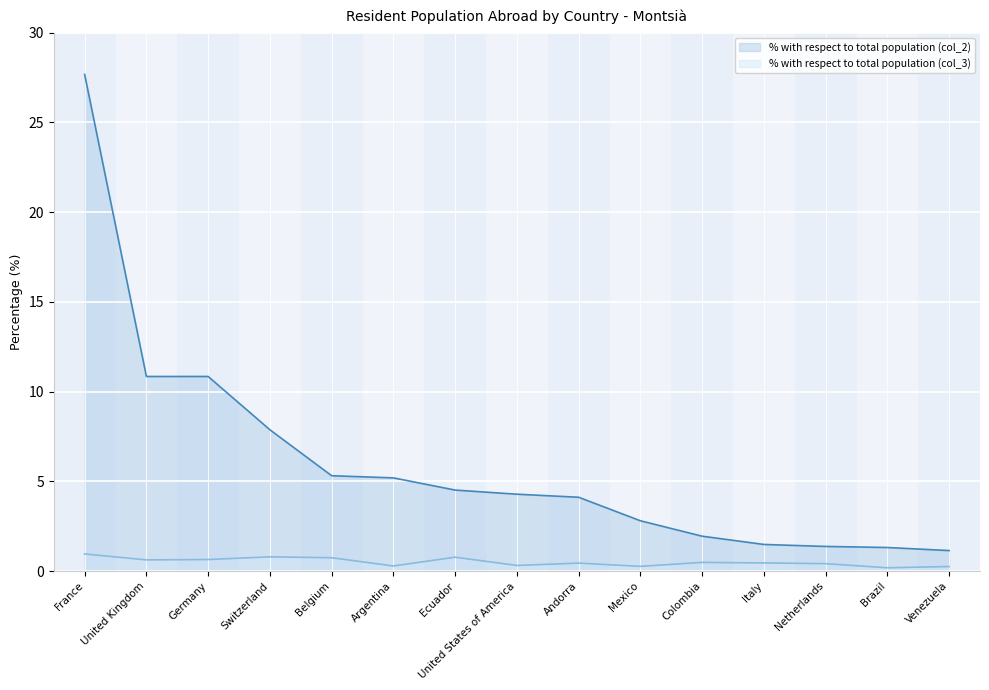

Which label corresponds to the largest value in the chart?

France